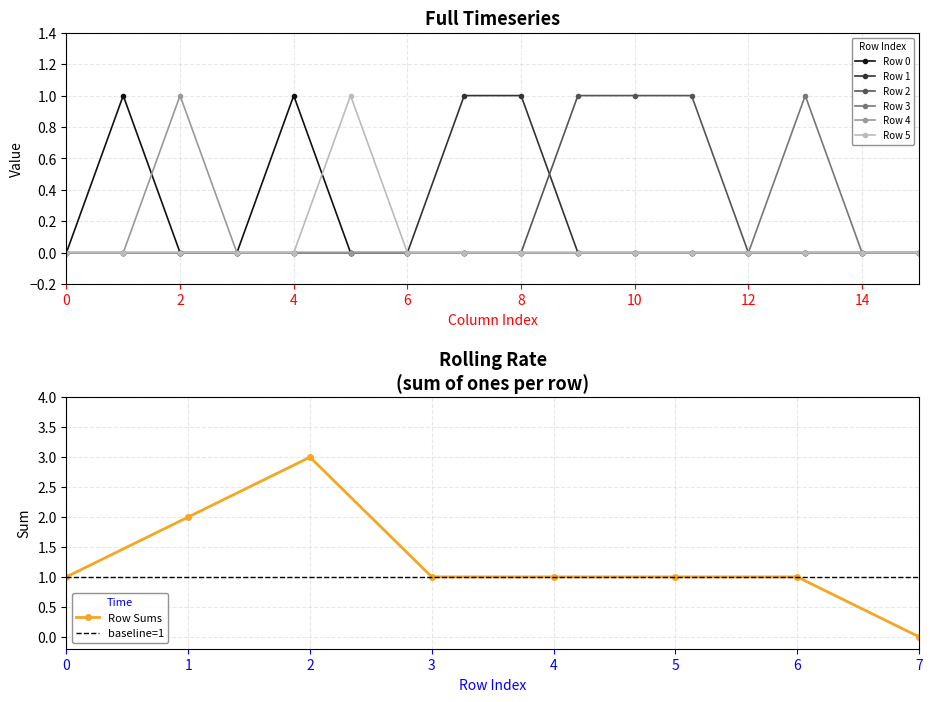

Rank the series by their maximum value, from highest to lowest.

Row 0, Row 1, Row 2, Row 3, Row 4, Row 5